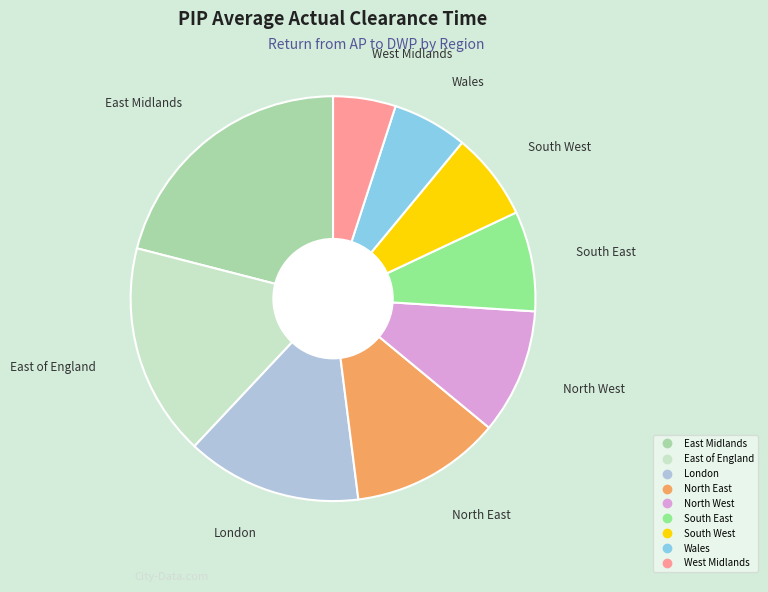

Which has a higher value, Wales or North East?

North East